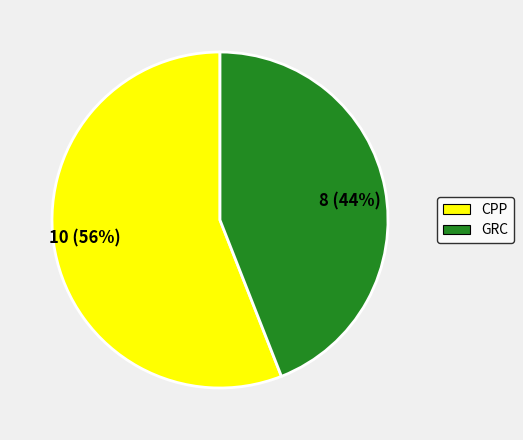

To the nearest percent, what is the combined percentage of 8 (44%) and 10 (56%)?

100%